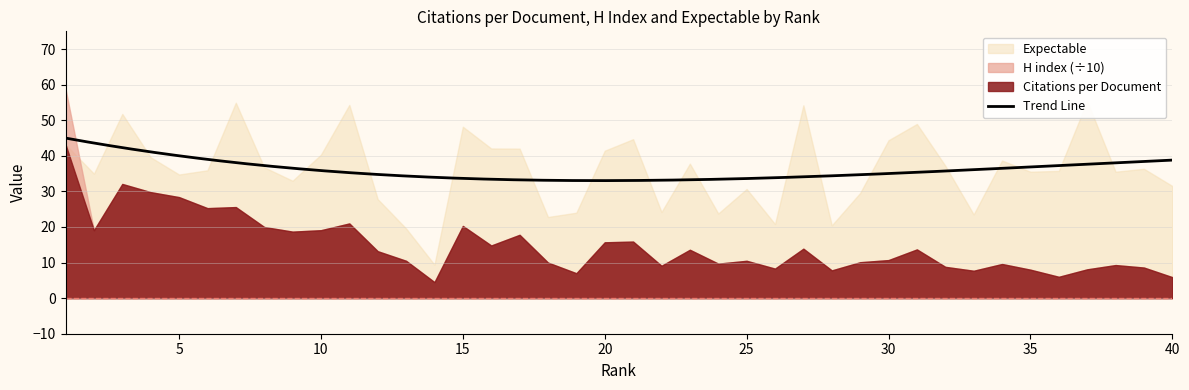

What is the lowest value of the Trend Line series?

33.0